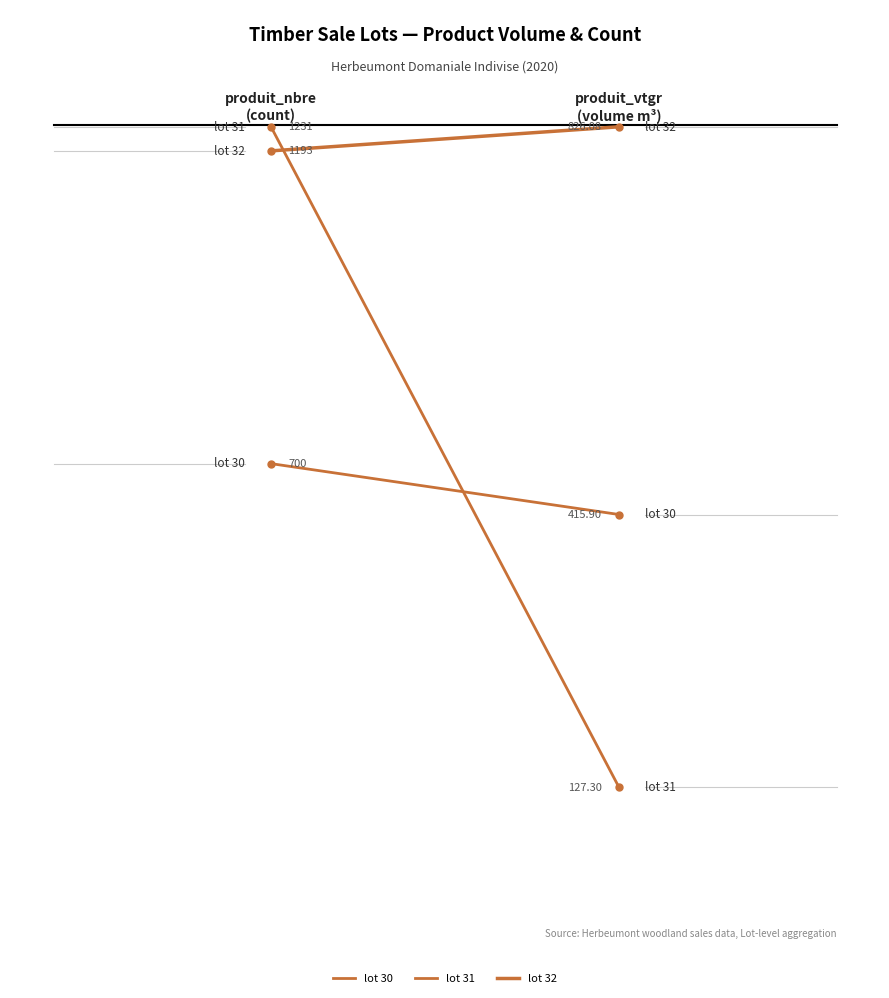

The value of lot 32 at 0.0 is 13.1. True or false?

False